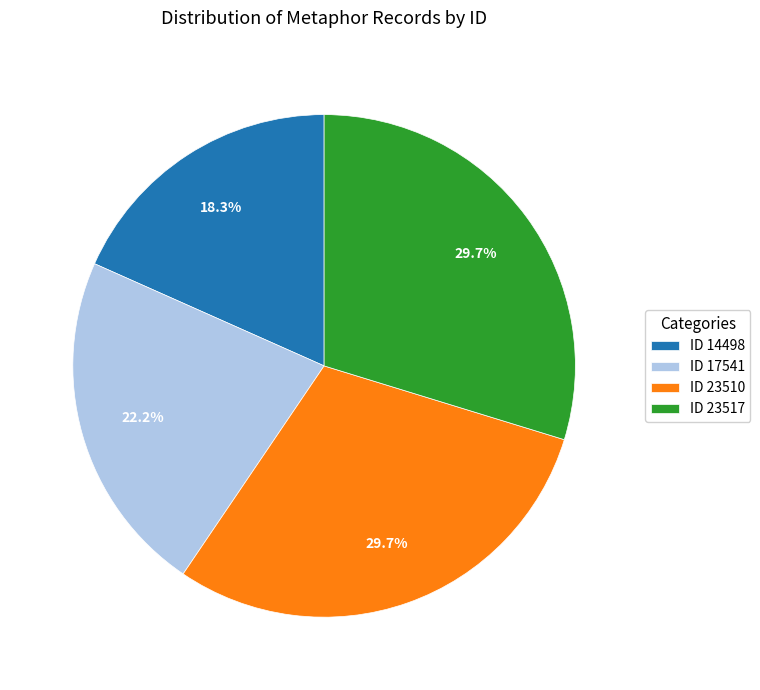

To the nearest percent, what is the difference between the largest and smallest slice percentages?

11%